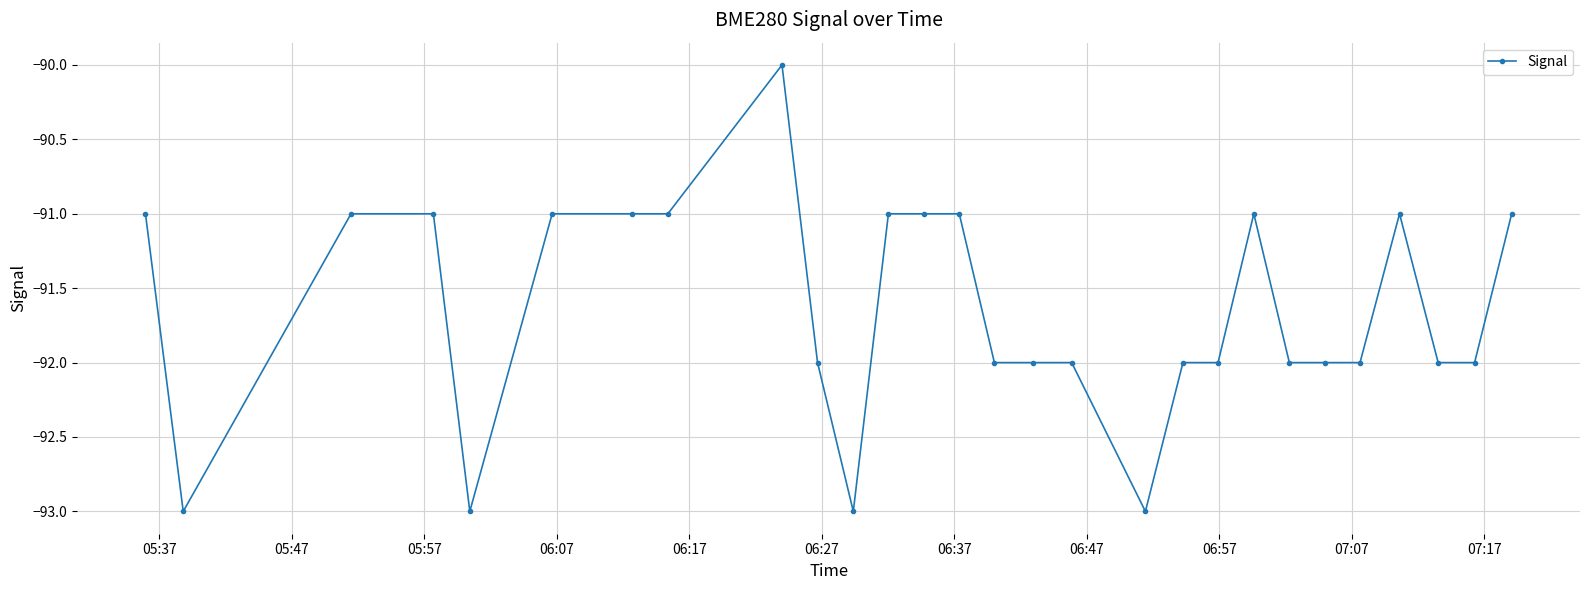

What is the value of the 8th point from the left?

-91